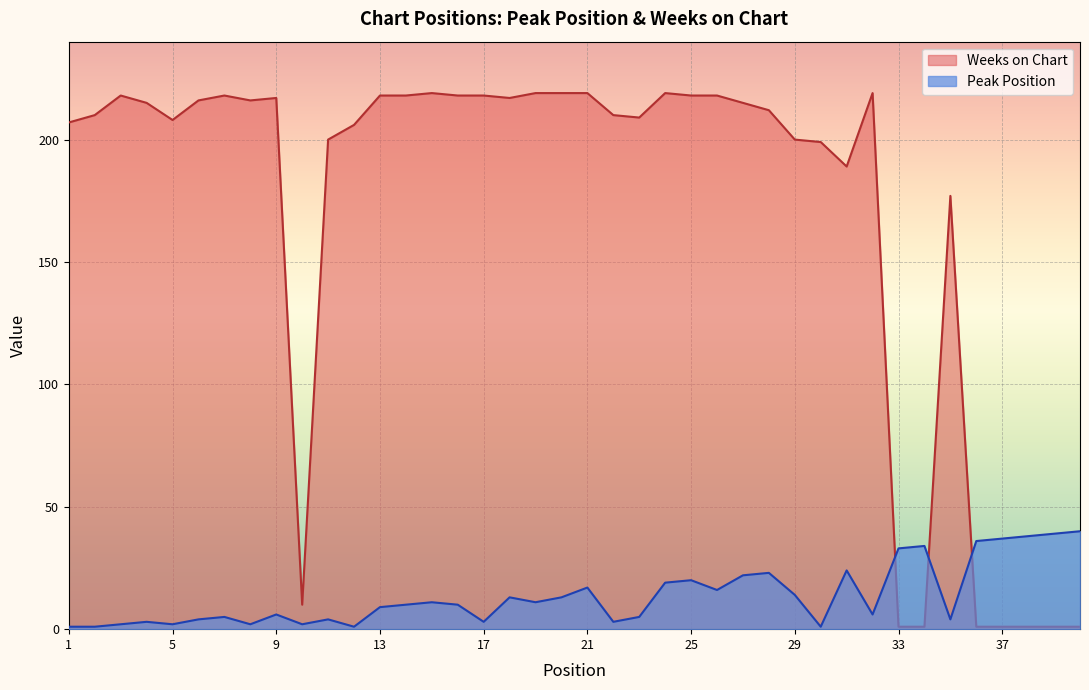

At which category does Weeks on Chart reach its first local peak?

3